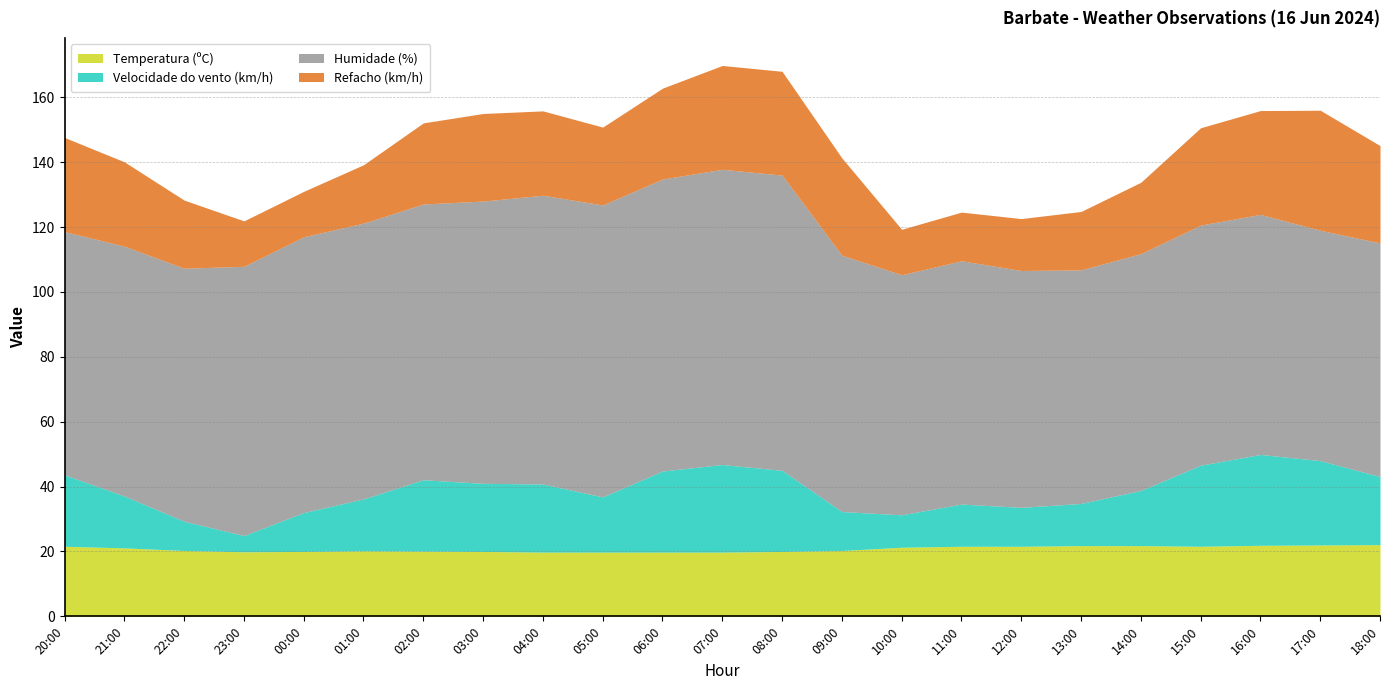

Which category has the highest value in the Velocidade do vento (km/h) series?

16:00